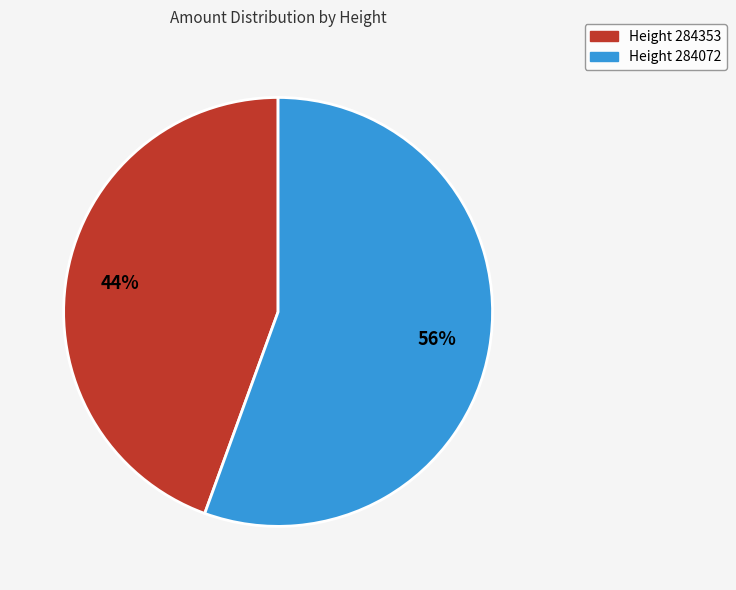

Is there a majority slice in this chart?

Yes